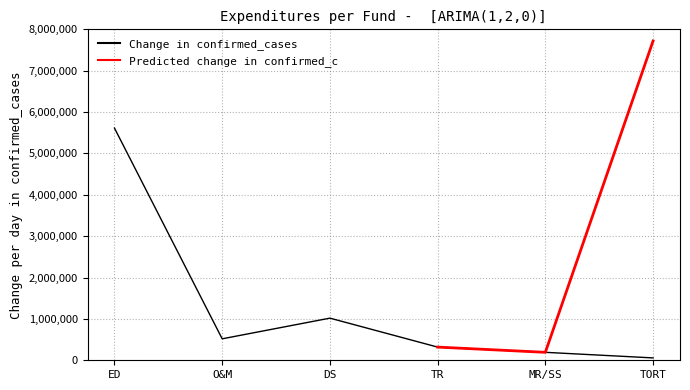

True or false: Predicted change in confirmed_c has a value of 4259506 at TR-1442.

False